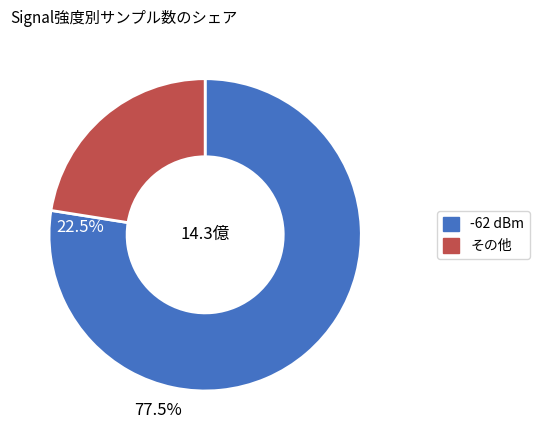

Count the number of slices in the pie.

2